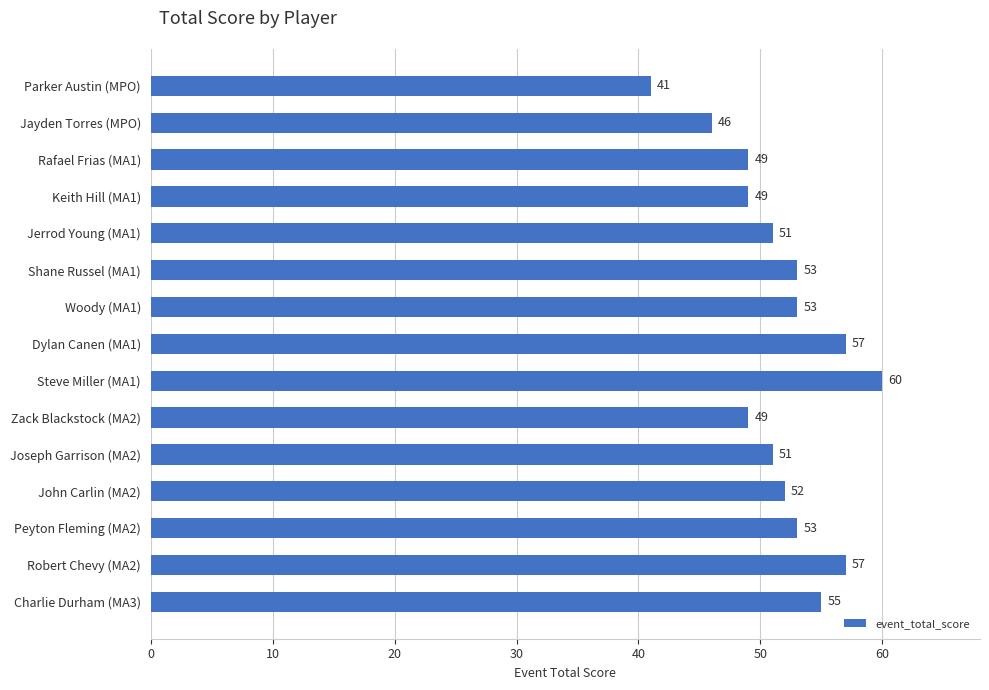

What is the approximate value at Charlie Durham (MA3), to the nearest 10?

60